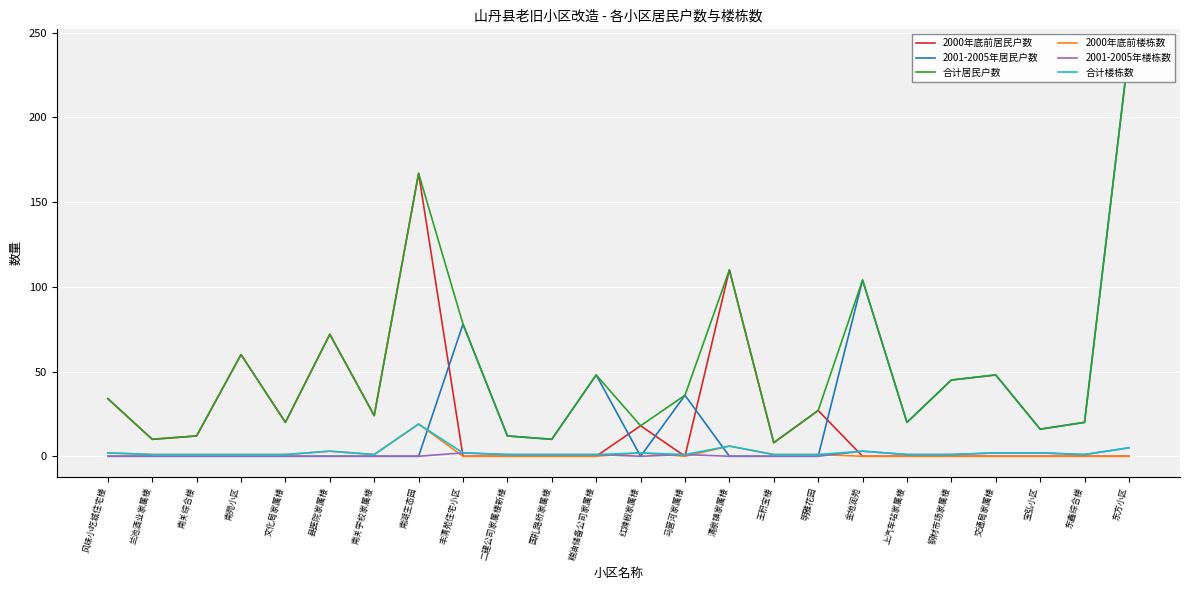

What is the difference between the second highest and minimum values in the 合计居民户数 series?

159